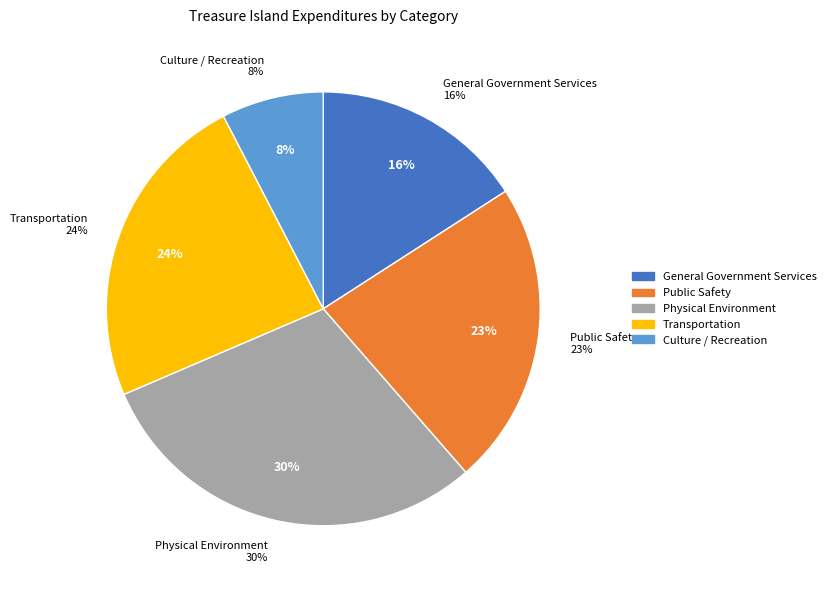

What is the smallest slice in the pie chart?

Culture / Recreation